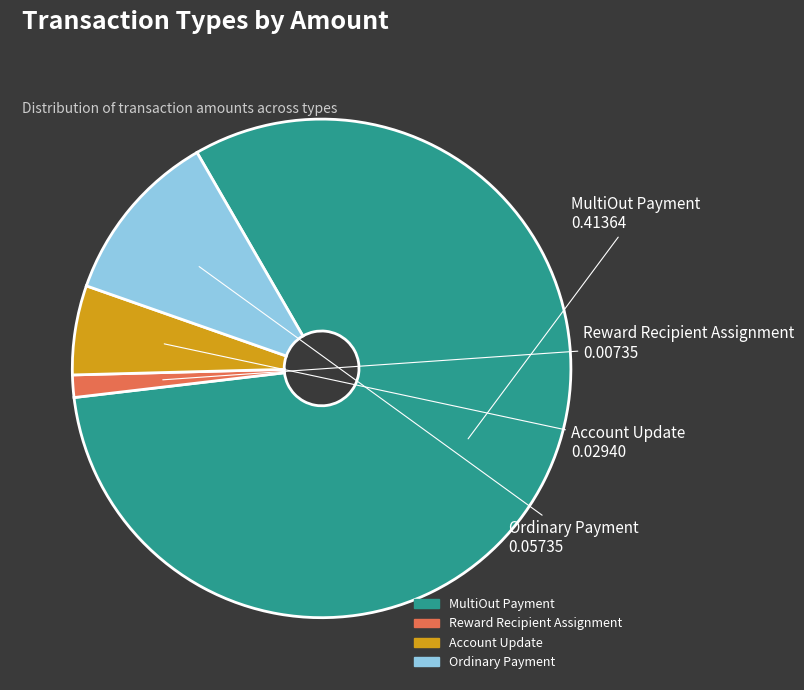

Which slice represents more than half of the pie?

MultiOut Payment